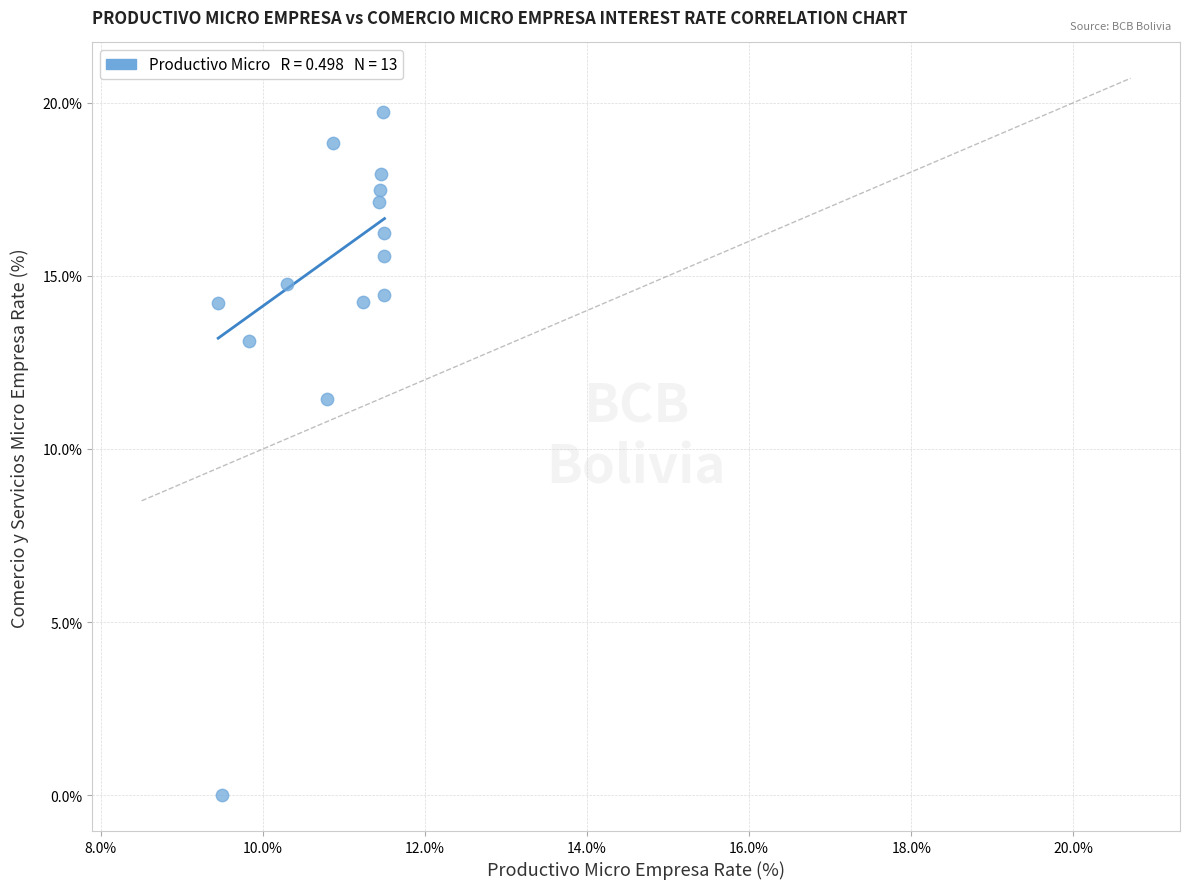

What is the range of Y values (max minus min)?

19.7